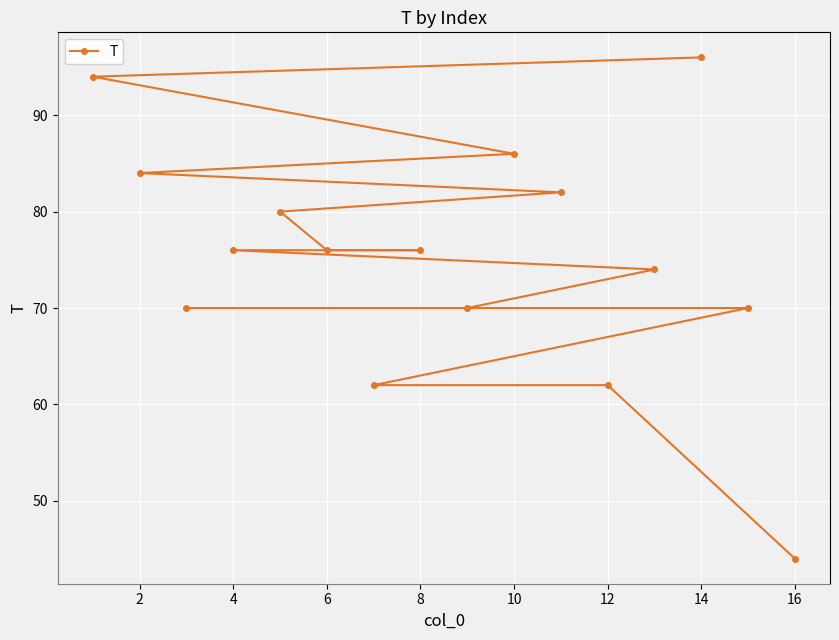

What is the average value?

75